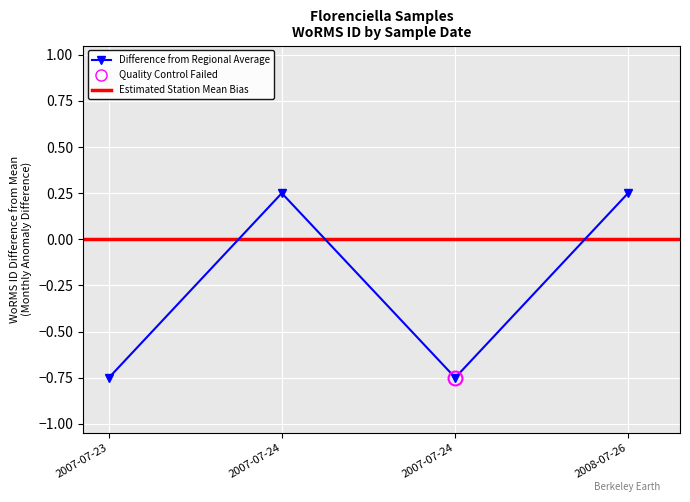

Is it true that the value at 2007-07-23 is -1.0?

False